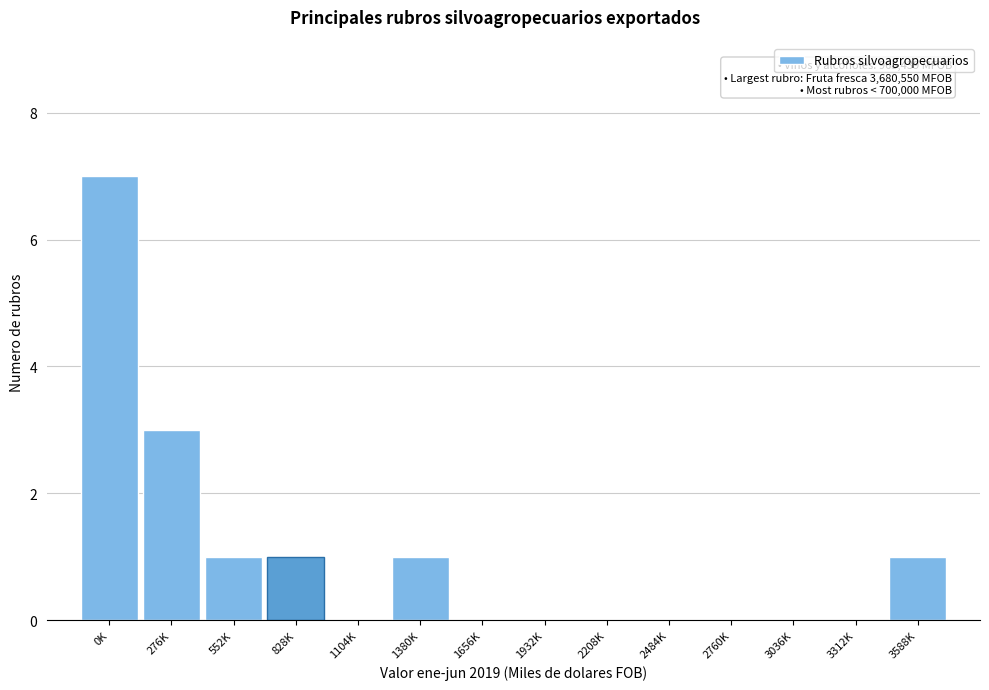

Reading right to left, what are all the values shown in this chart?

3588K=1	3312K=0	3036K=0	2760K=0	2484K=0	2208K=0	1932K=0	1656K=0	1380K=1	1104K=0	828K=1	552K=1	276K=3	0K=7